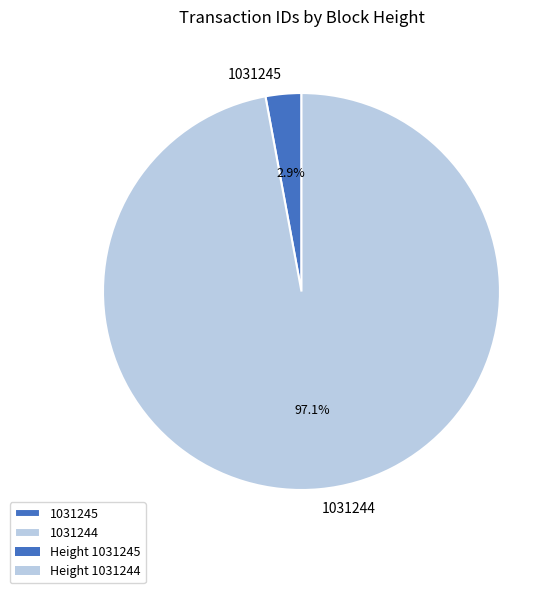

Is there any slice that represents more than half of the pie?

Yes